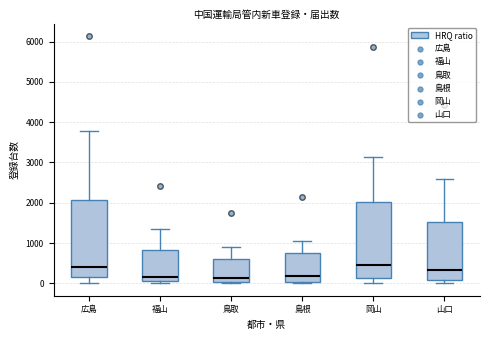

Where does the upper whisker of the box for 鳥取 end on the y-axis? The values are not printed on the chart, so give them approximately, as read against the axis.

900